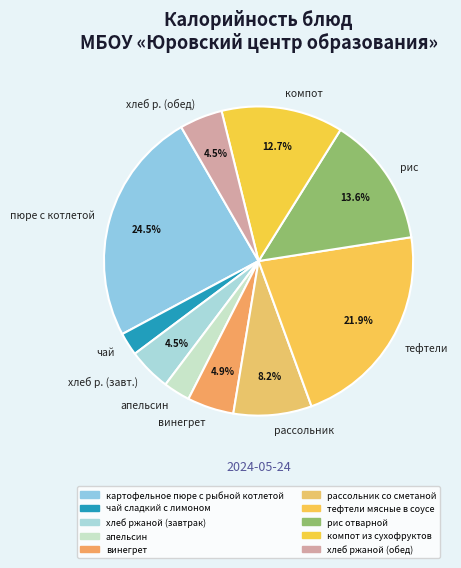

How many segments does this pie chart have?

10